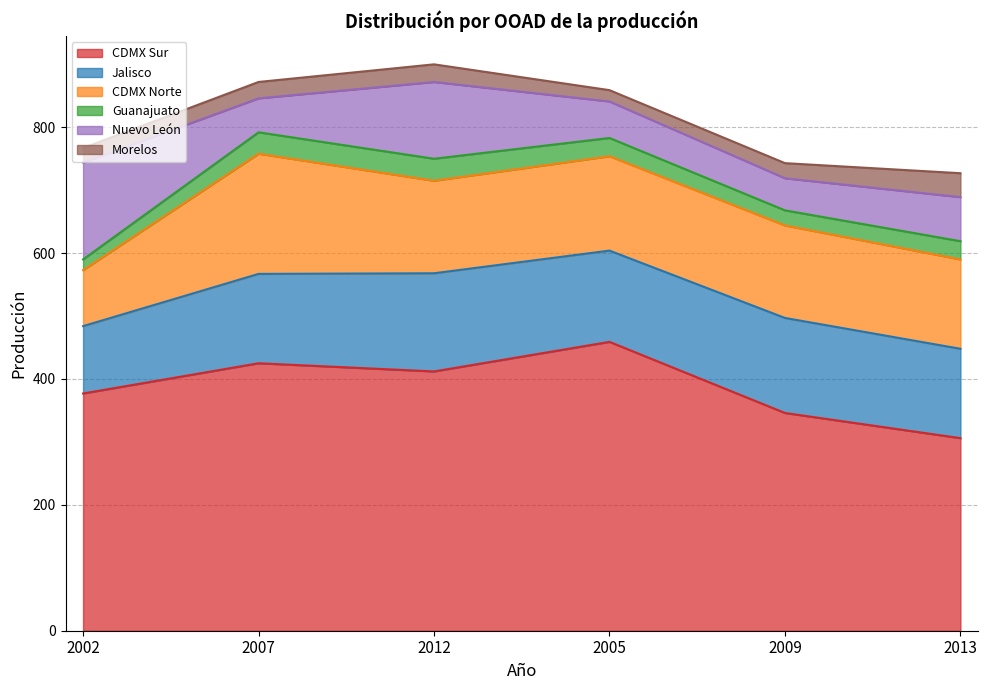

Which series has the largest total across all categories?

CDMX Sur